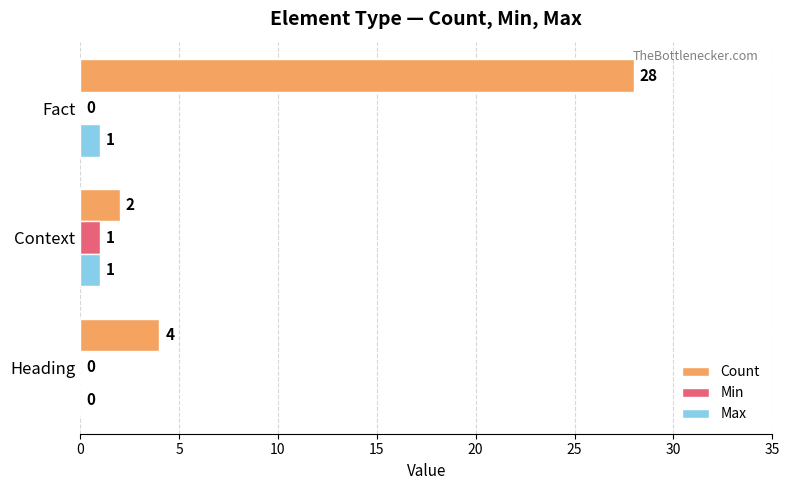

What is the highest value of the Count series?

28